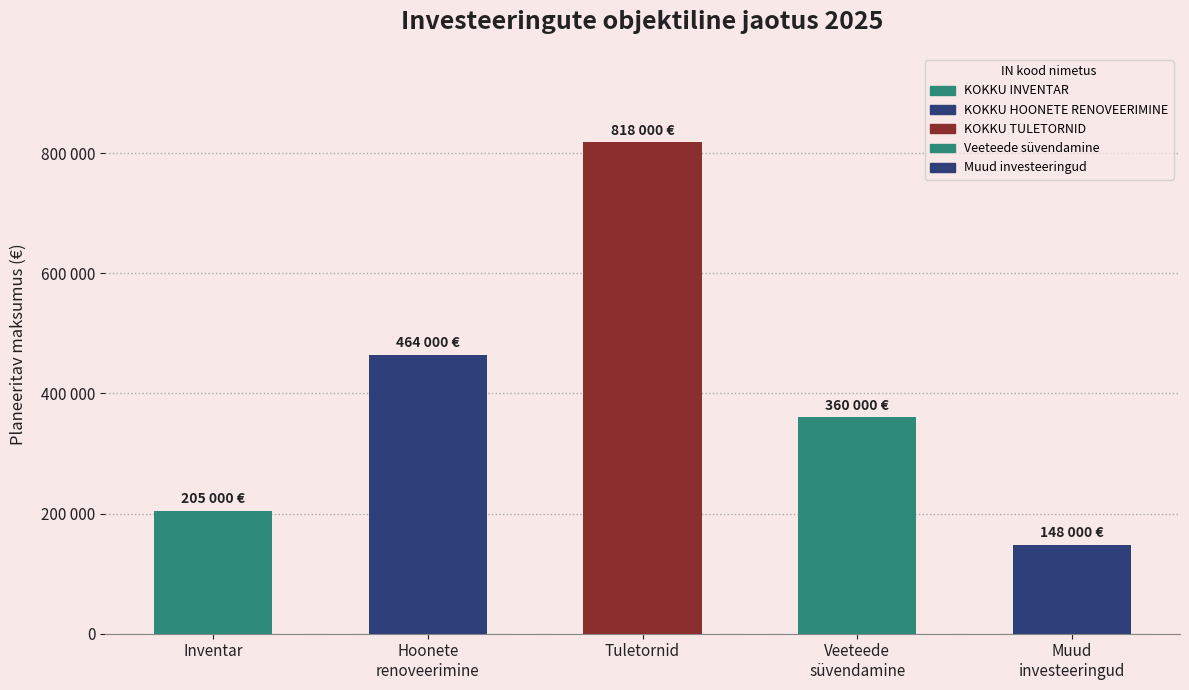

What is the average value?

399000